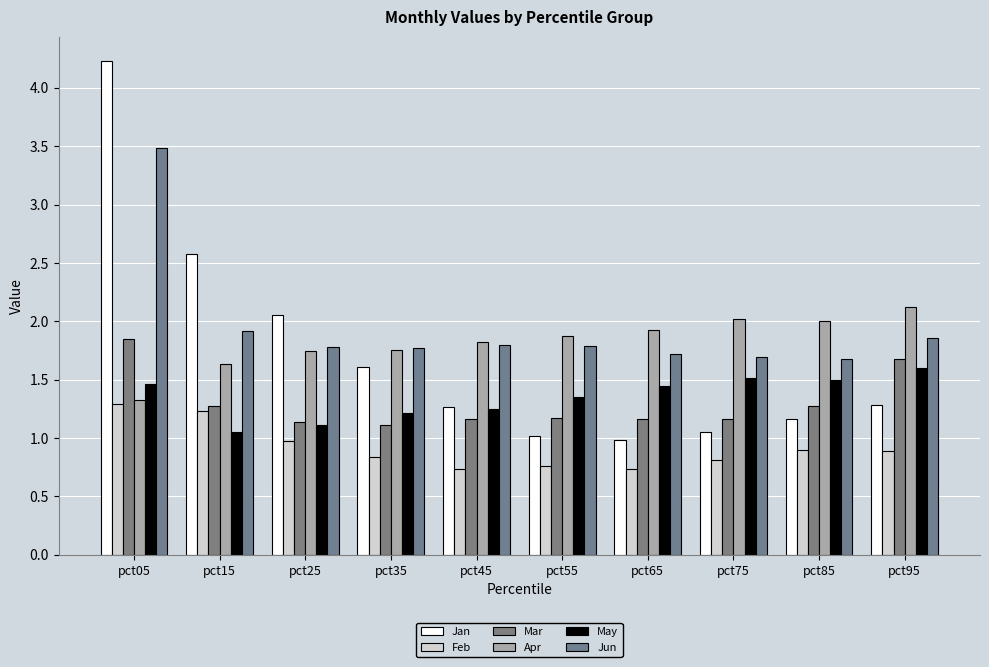

Does the chart contain any negative values?

No